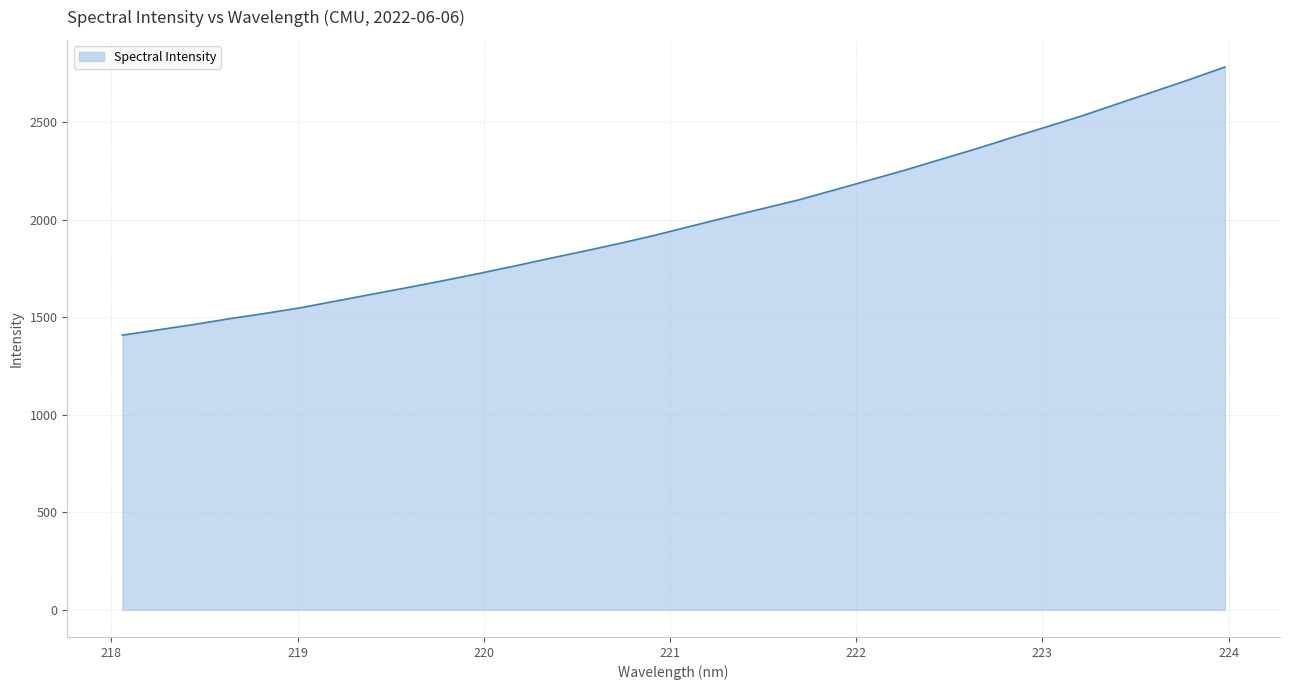

What is the greatest value displayed?

2783.6